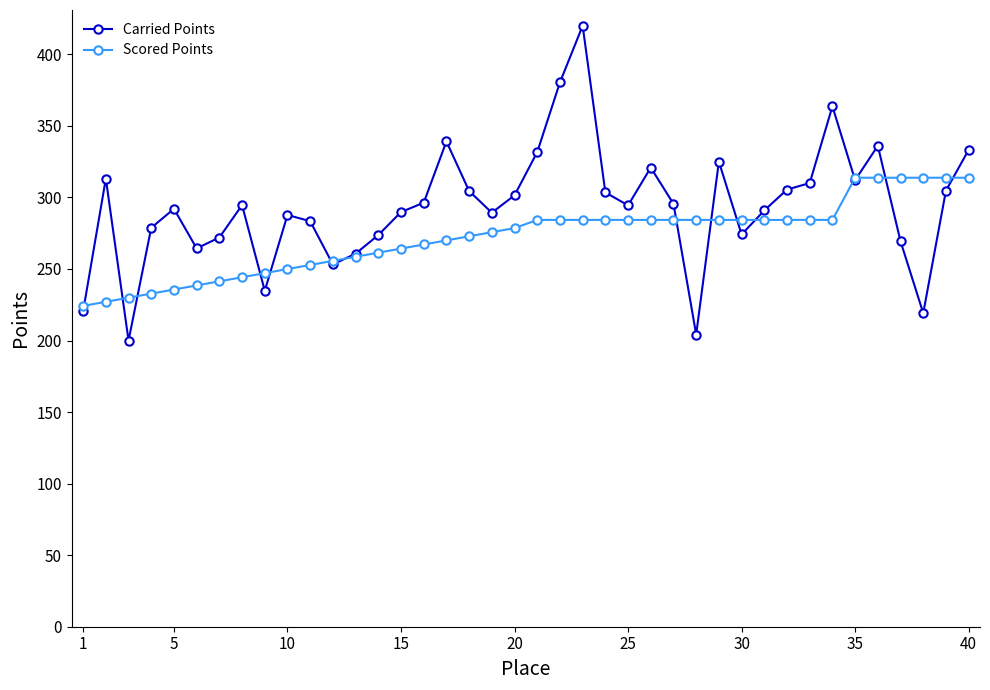

Which series has the largest range (max minus min)?

Carried Points